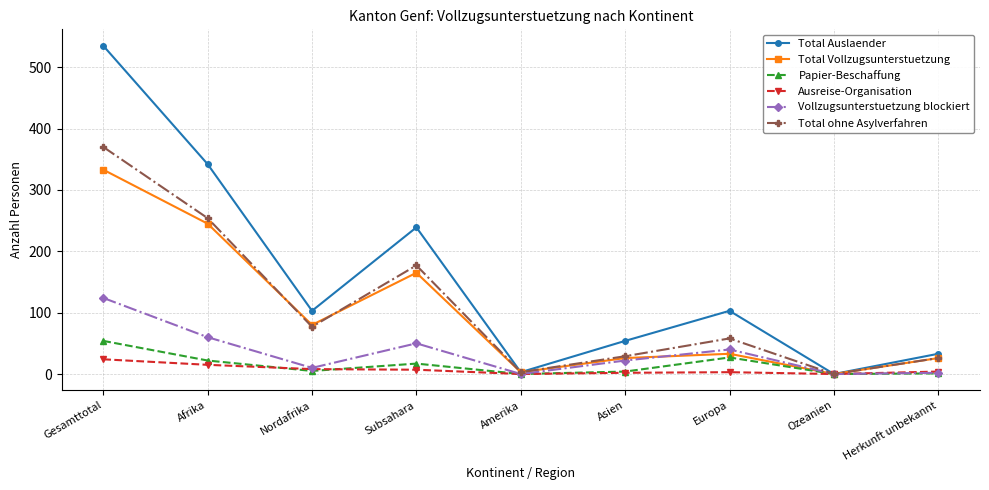

Where is the first local maximum for Total Vollzugsunterstuetzung?

Subsahara